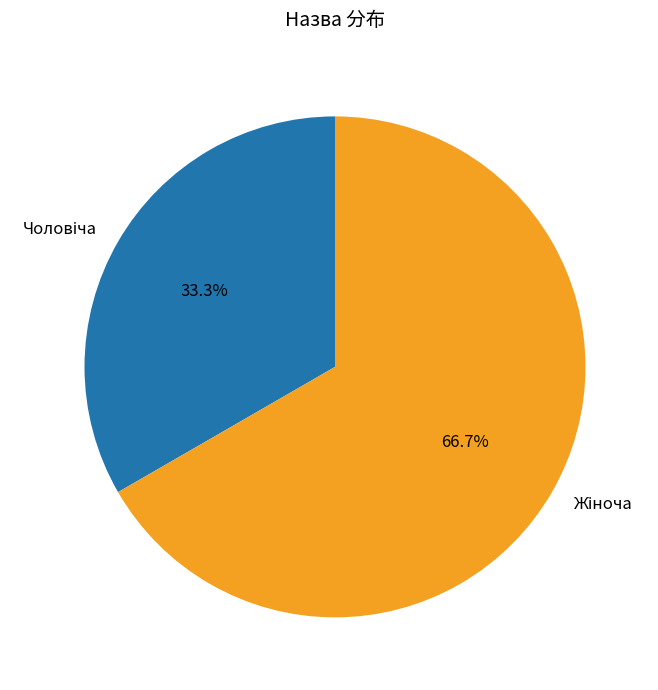

How many segments does this pie chart have?

2